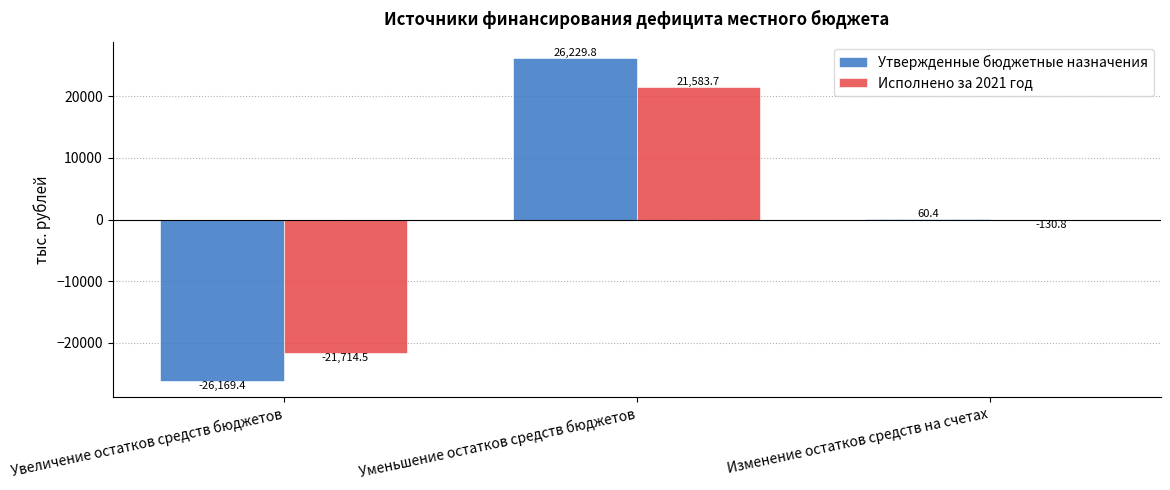

The Исполнено за 2021 год series shows 21583.7 at Уменьшение остатков средств бюджетов. True or false?

True